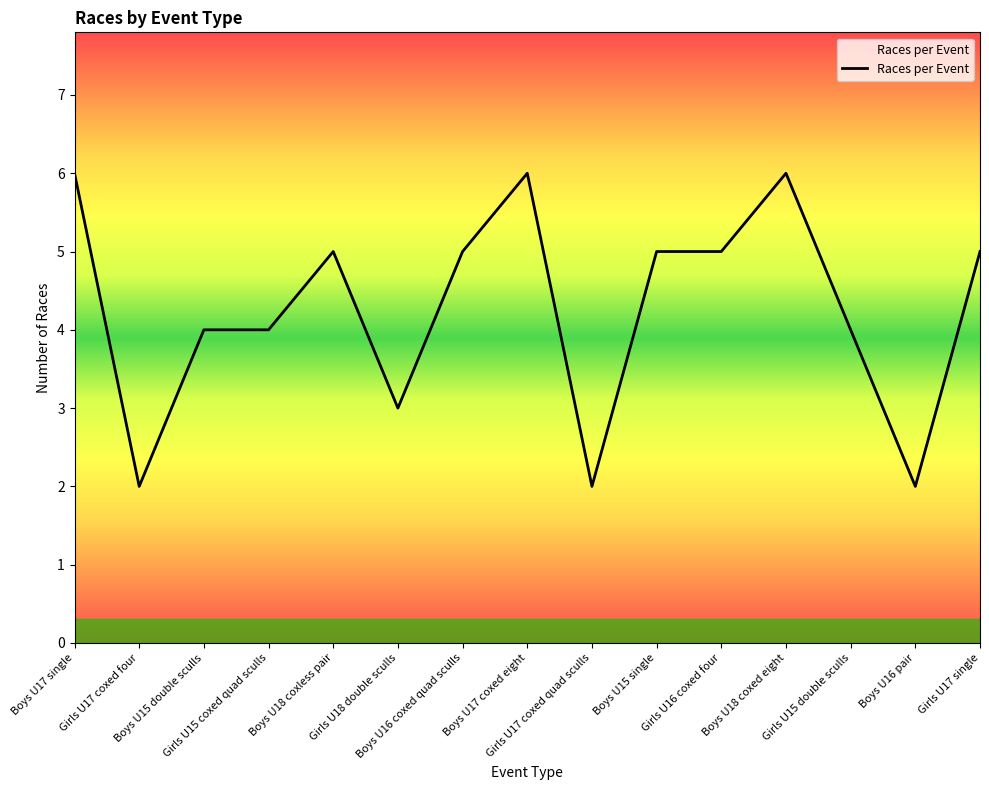

What is the greatest value displayed?

6